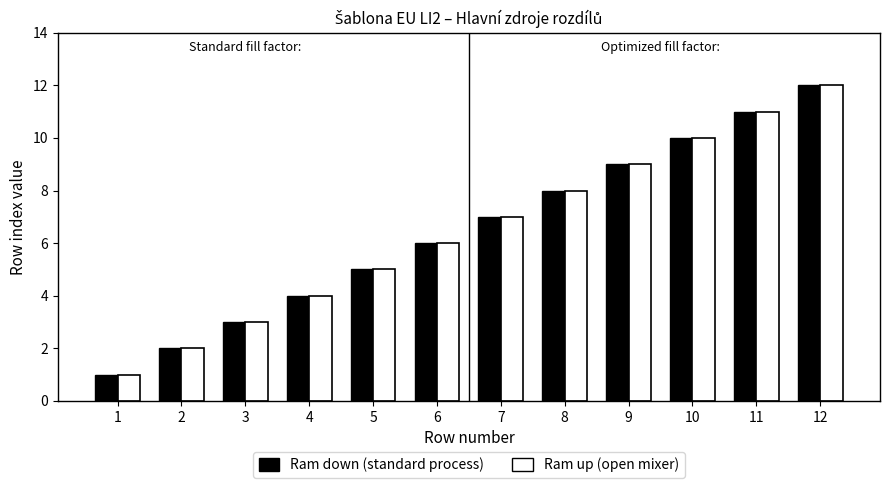

Reading right to left, transcribe all the data shown in this chart.

Ram down (standard process): 12	11	10	9	8	7	6	5	4	3	2	1
Ram up (open mixer): 12	11	10	9	8	7	6	5	4	3	2	1